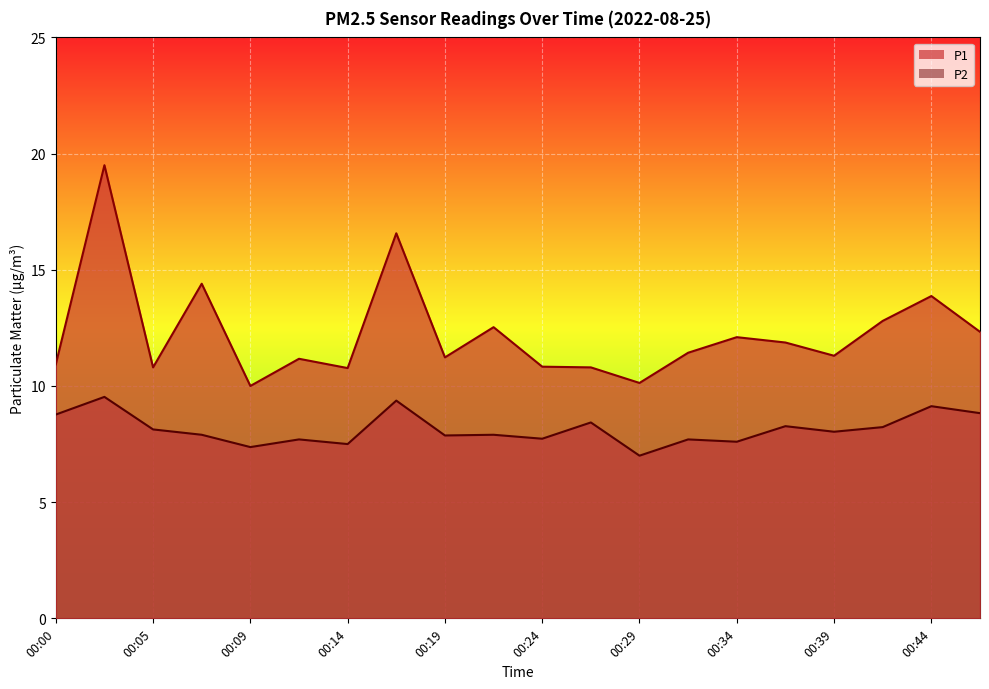

What is the sum of all P2 values?

163.0